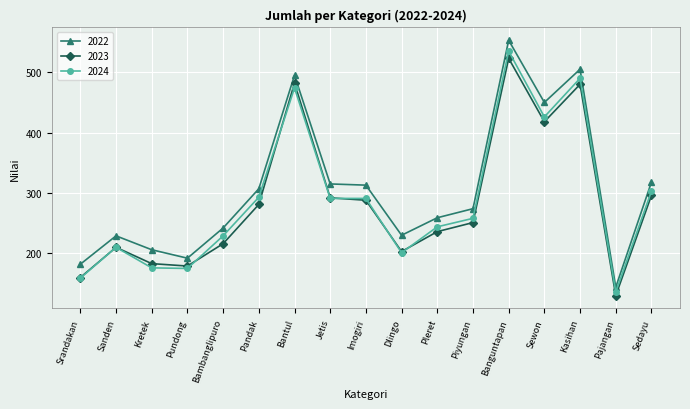

What are all the series names shown in the legend?

2022, 2023, 2024